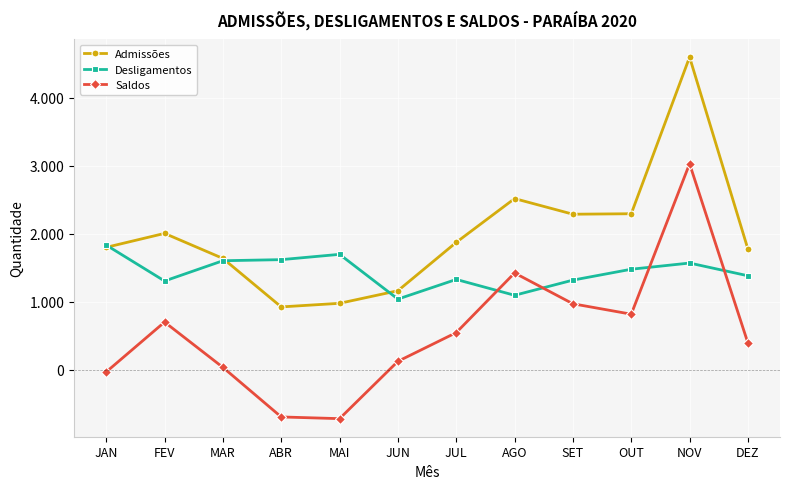

What are all the series names shown in the legend?

Admissões, Desligamentos, Saldos